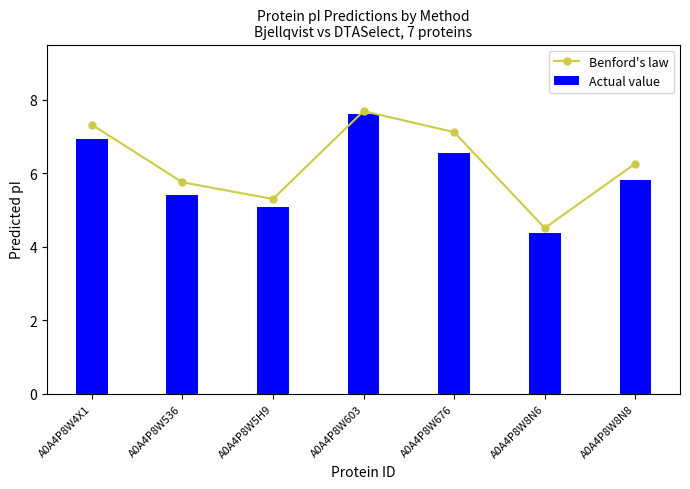

What is the sum of all Benford's law values?

43.9